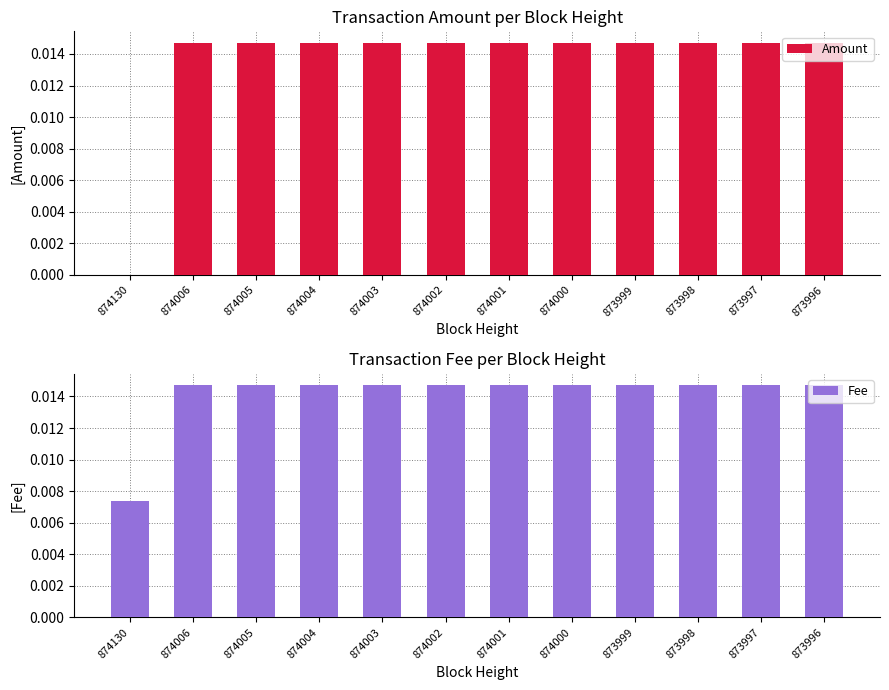

At which category is the sum across all series the highest?

874006